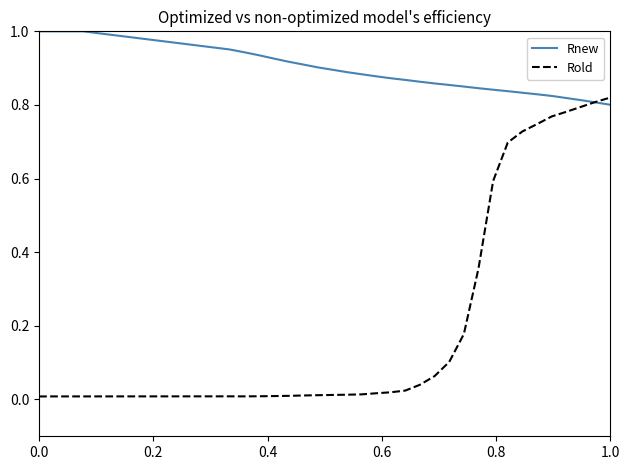

Which series has the widest spread of values?

Rold